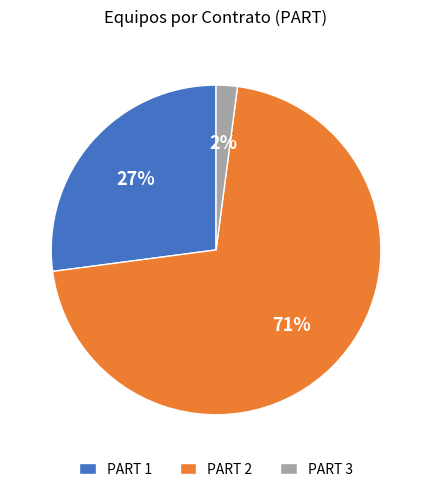

Between PART 2 and PART 1, which is larger?

PART 2